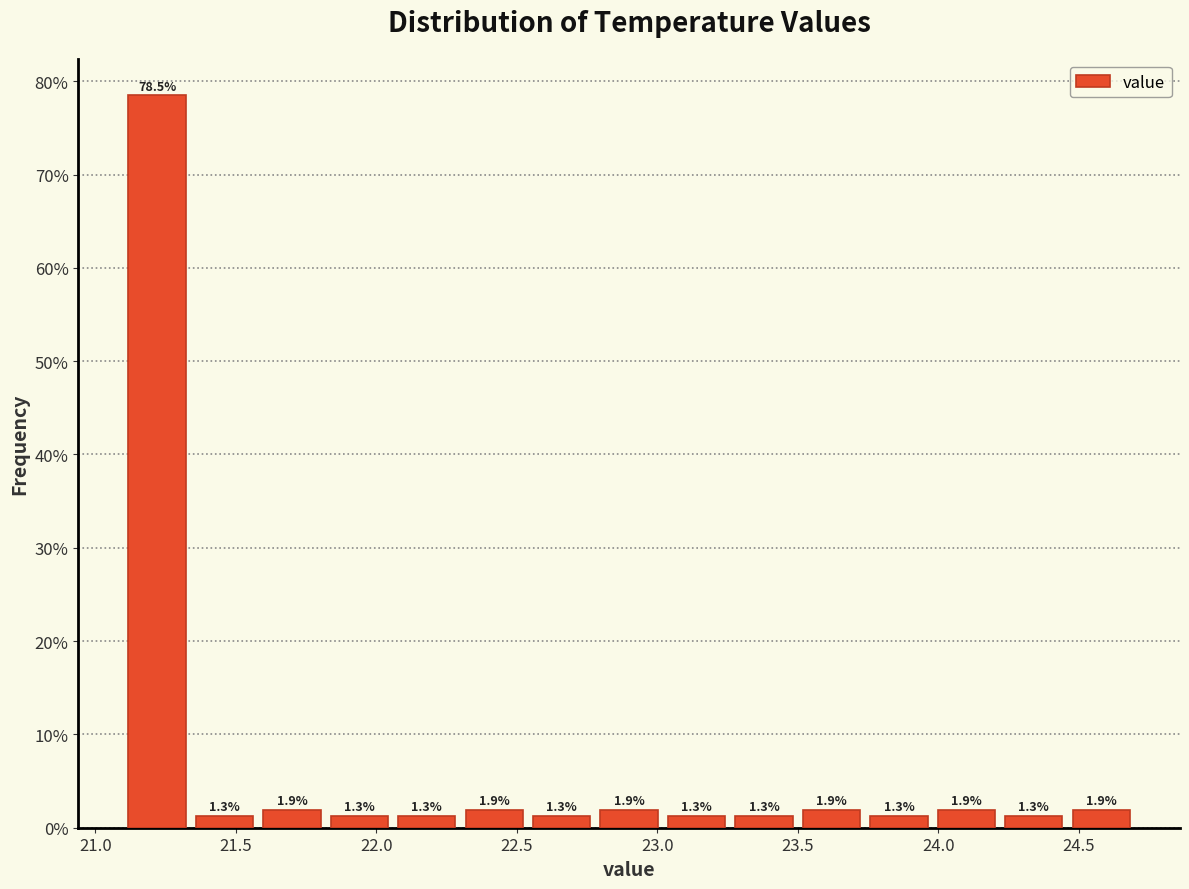

How tall is the bar that spans 21.34 to 21.58 on the x-axis? The bar edges are not printed on the chart, so give them approximately, as read against the axis.

1.3